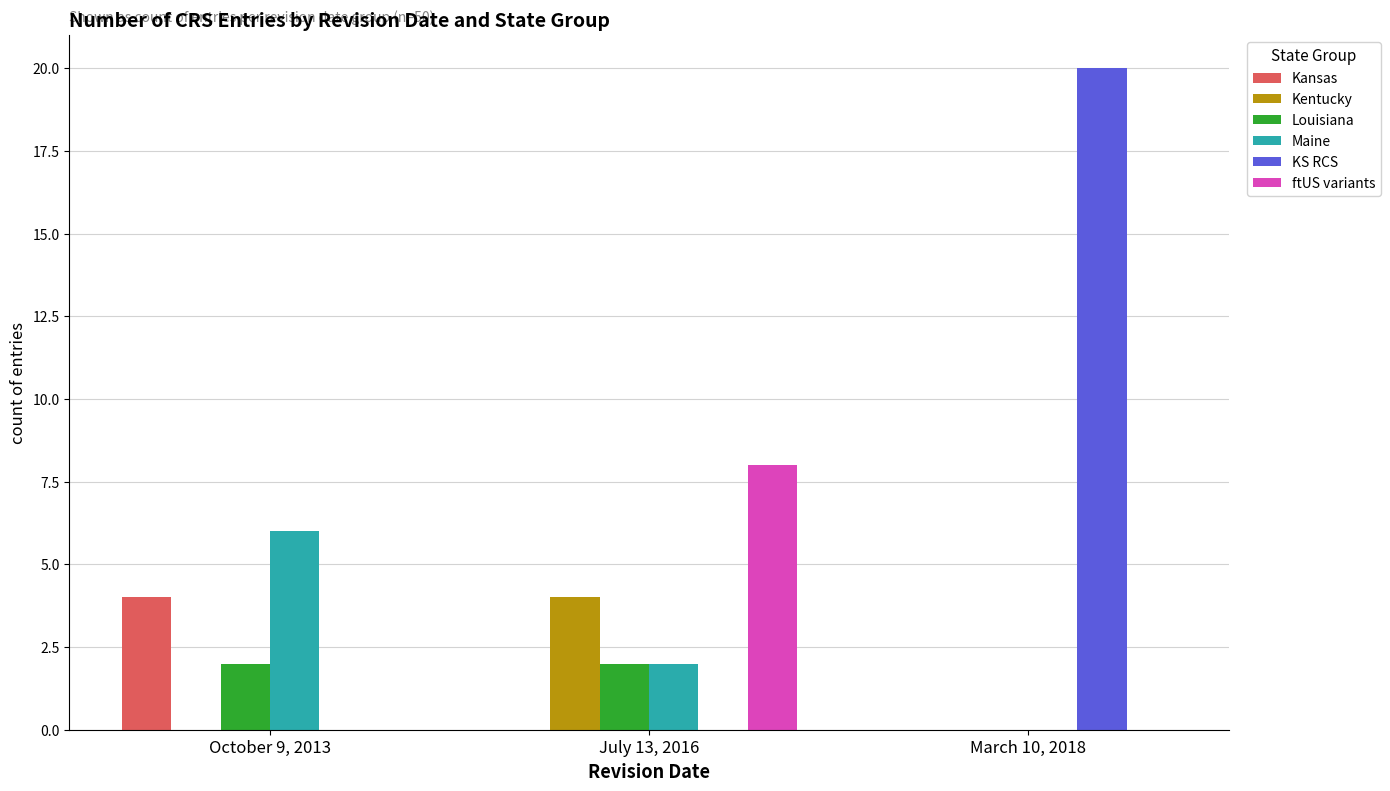

What is the sum of the Maine values at October 9, 2013 and March 10, 2018?

6